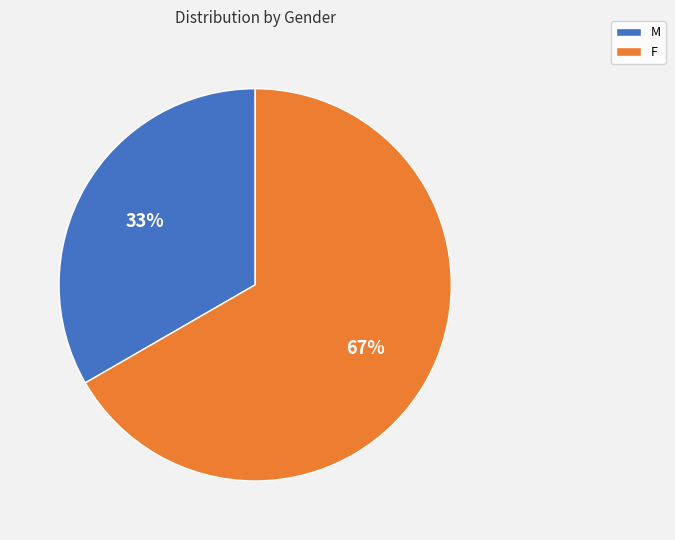

Does M represent more than half of the total?

No